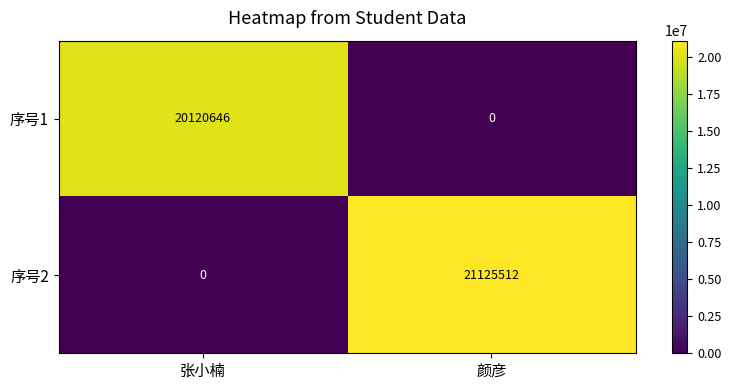

Reading right to left, extract all data points from this chart.

序号1: 颜彦=0	张小楠=20120646
序号2: 颜彦=21125512	张小楠=0